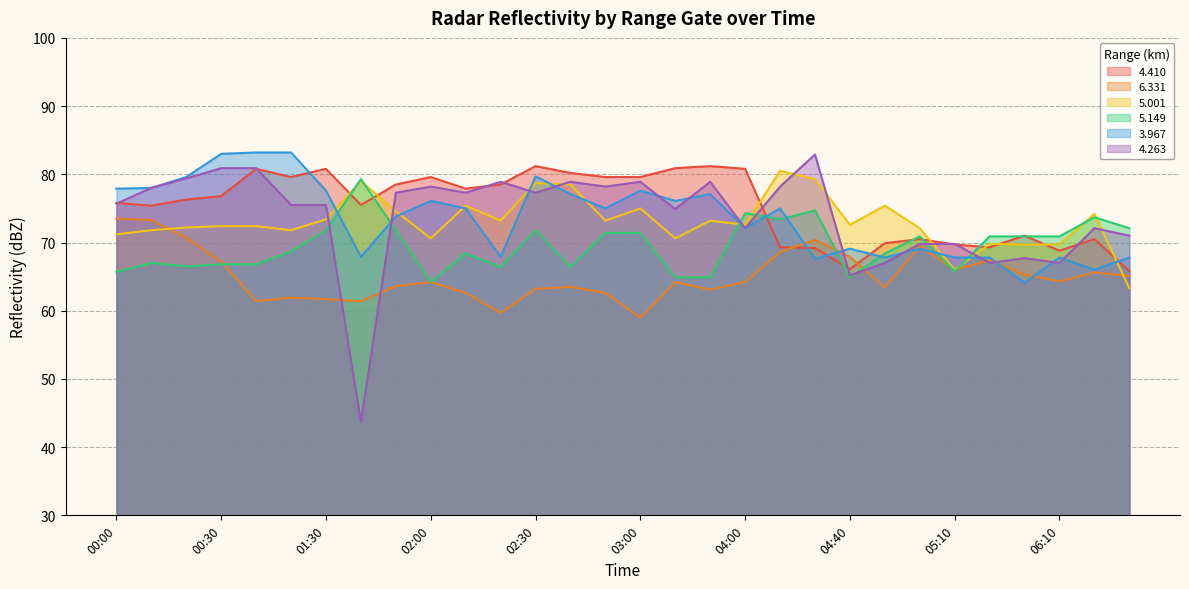

At which label does 3.967 reach its peak?

01:10